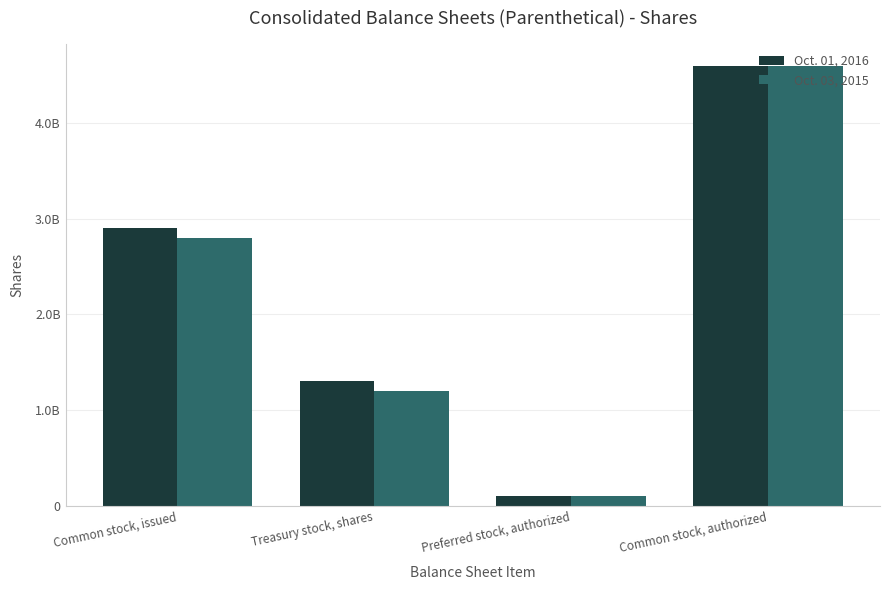

What are all the series names shown in the legend?

Oct. 01, 2016, Oct. 03, 2015